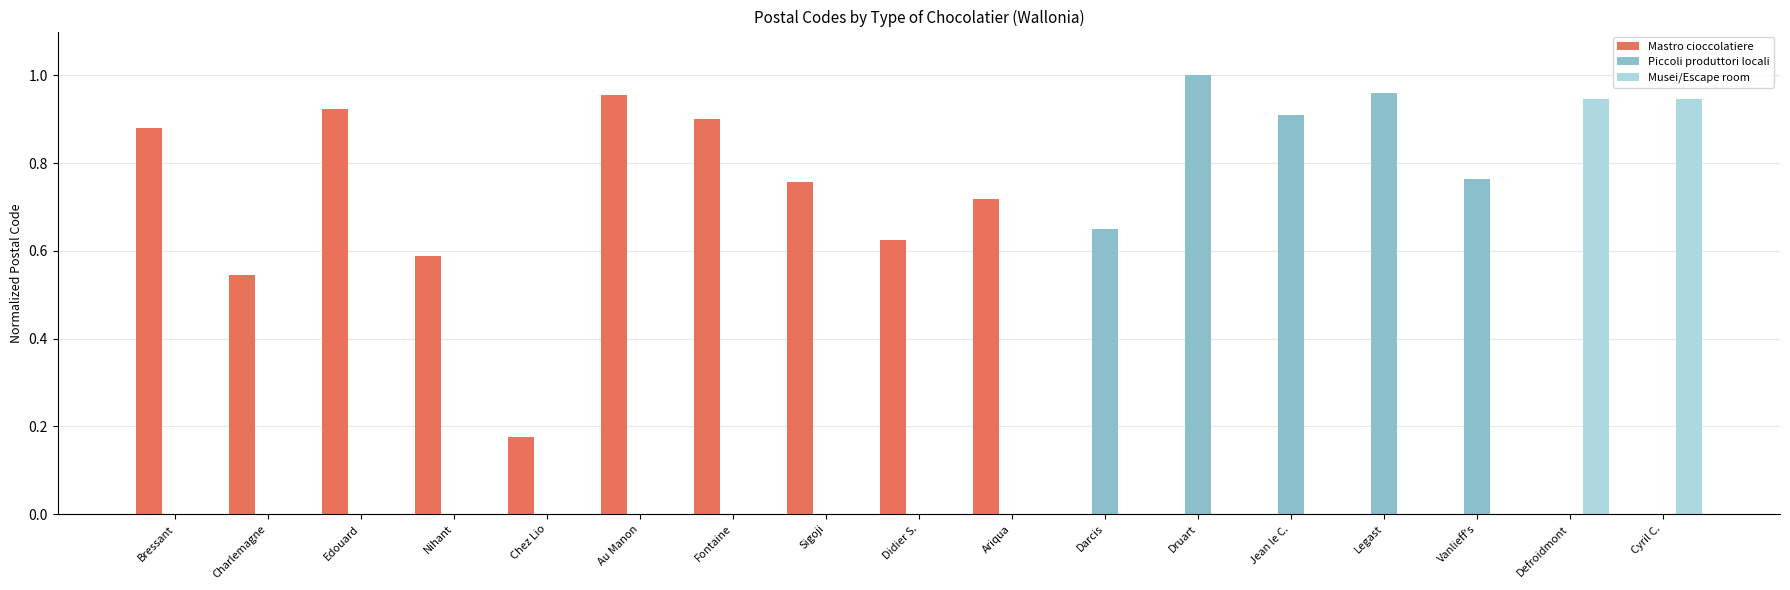

Does the chart contain stacked bars?

No